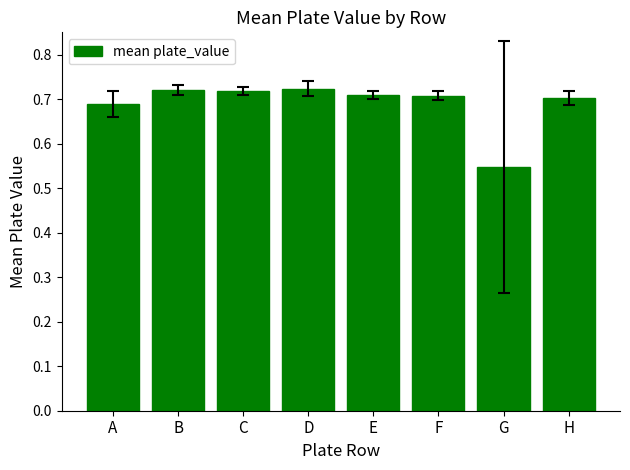

How many series are shown in this chart?

1